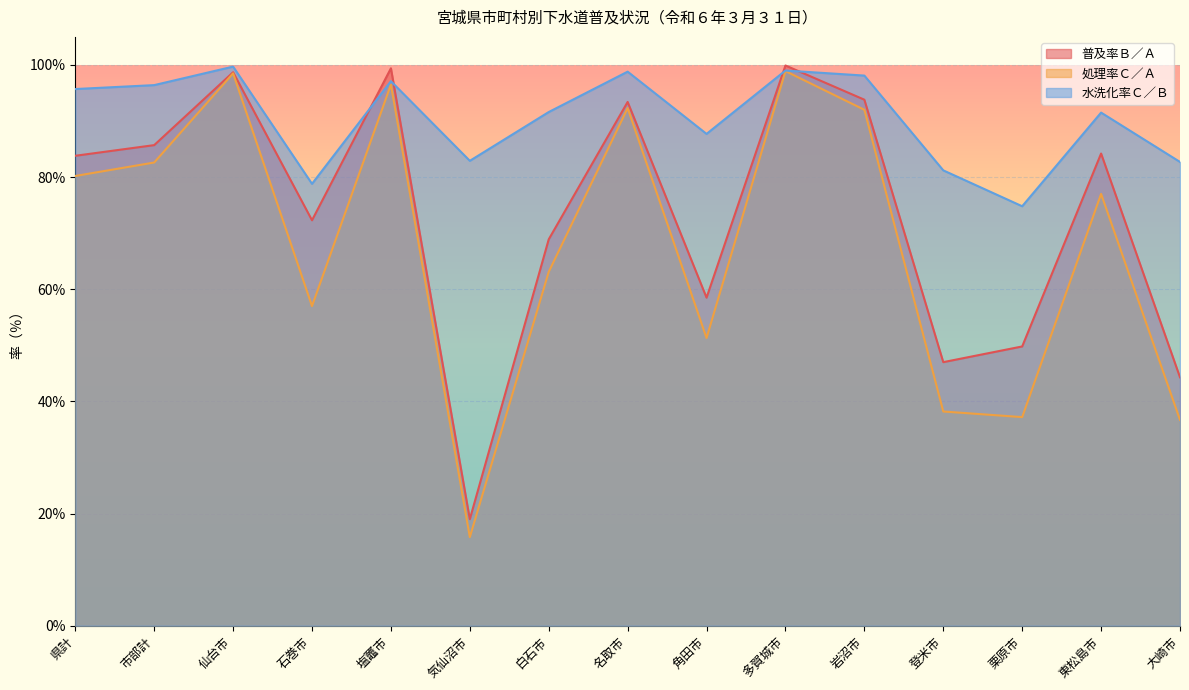

What is the label of the 9th point from the left?

角田市